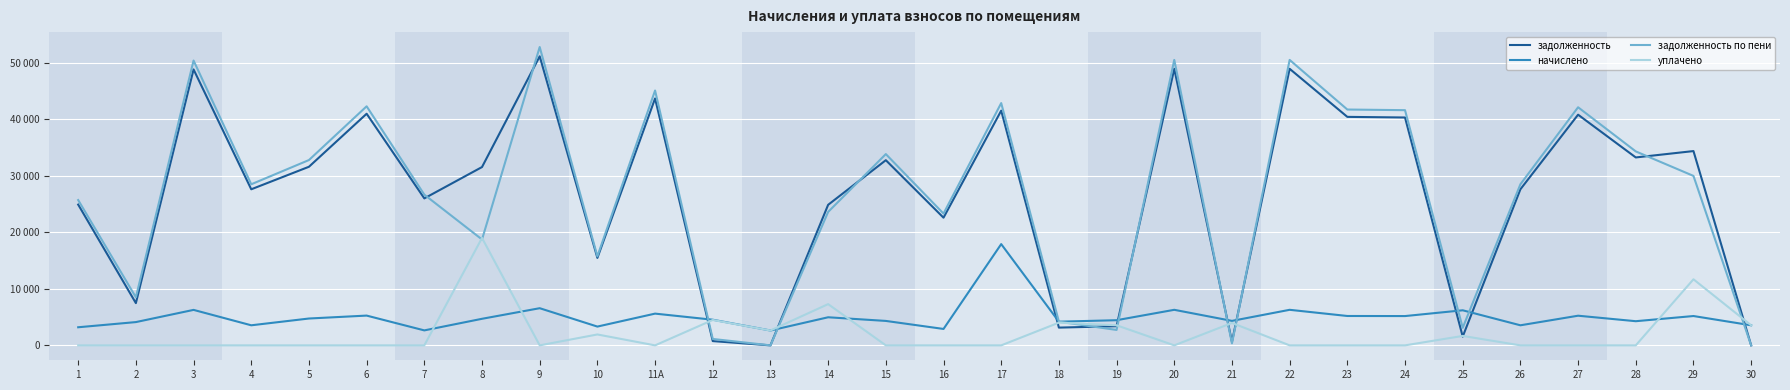

Is this an area chart (filled region under the line)?

No